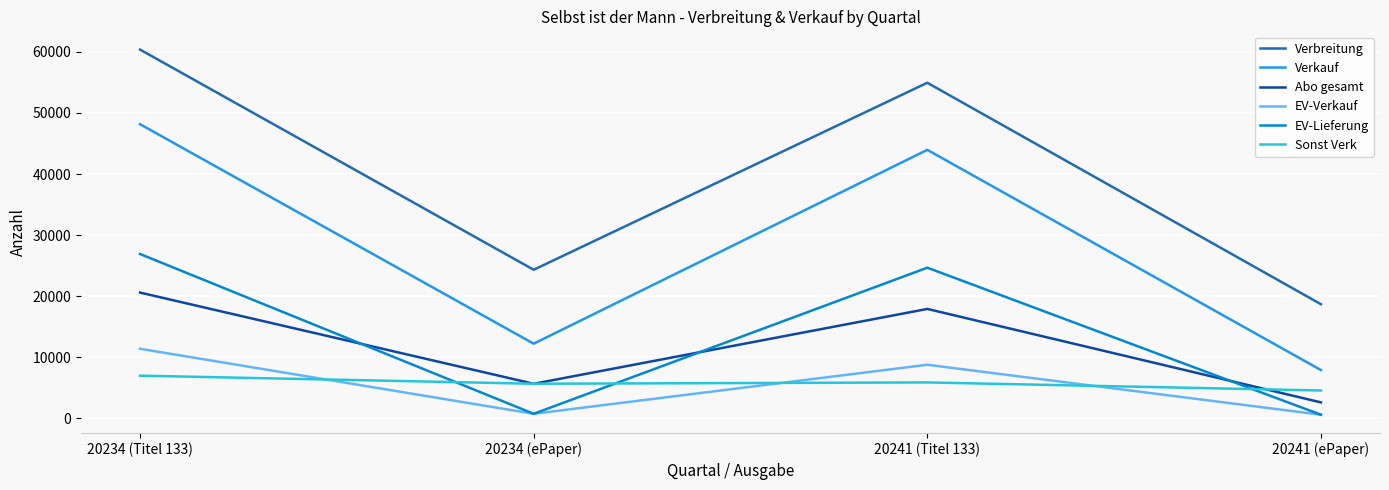

Which series has the largest total across all categories?

Verbreitung